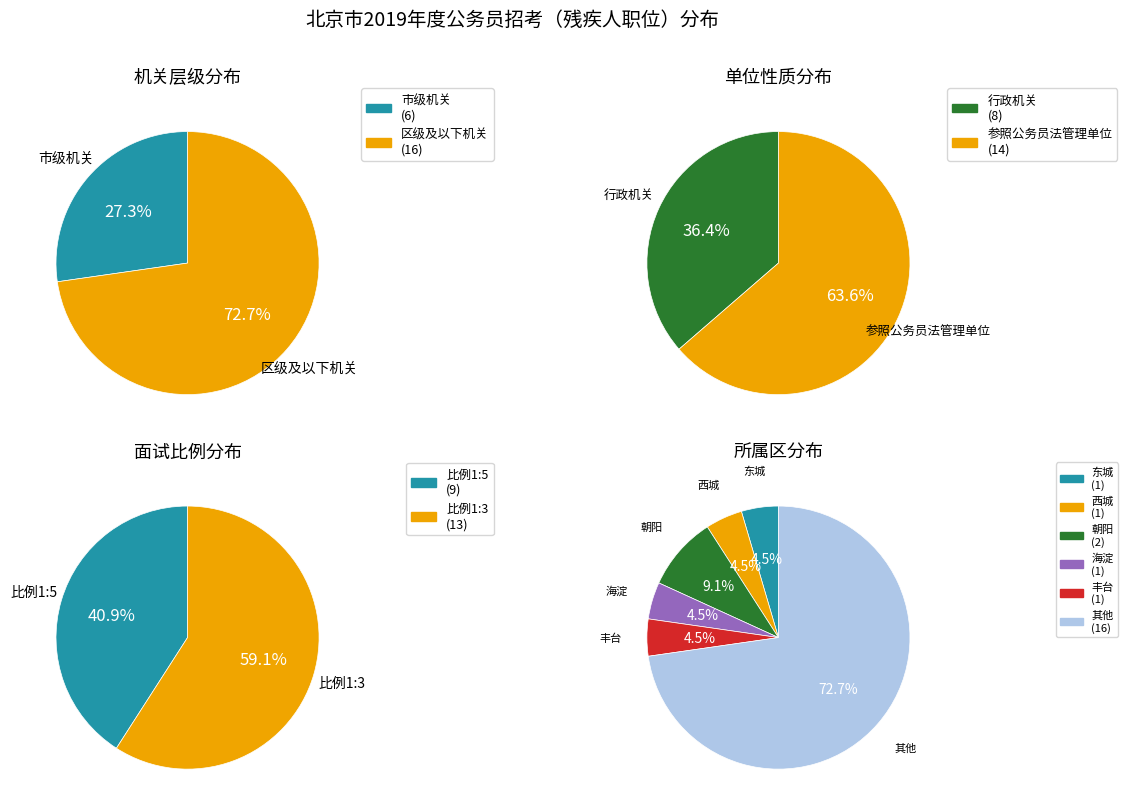

The 区级及以下机关 slice represents 73% of the pie. True or false?

True